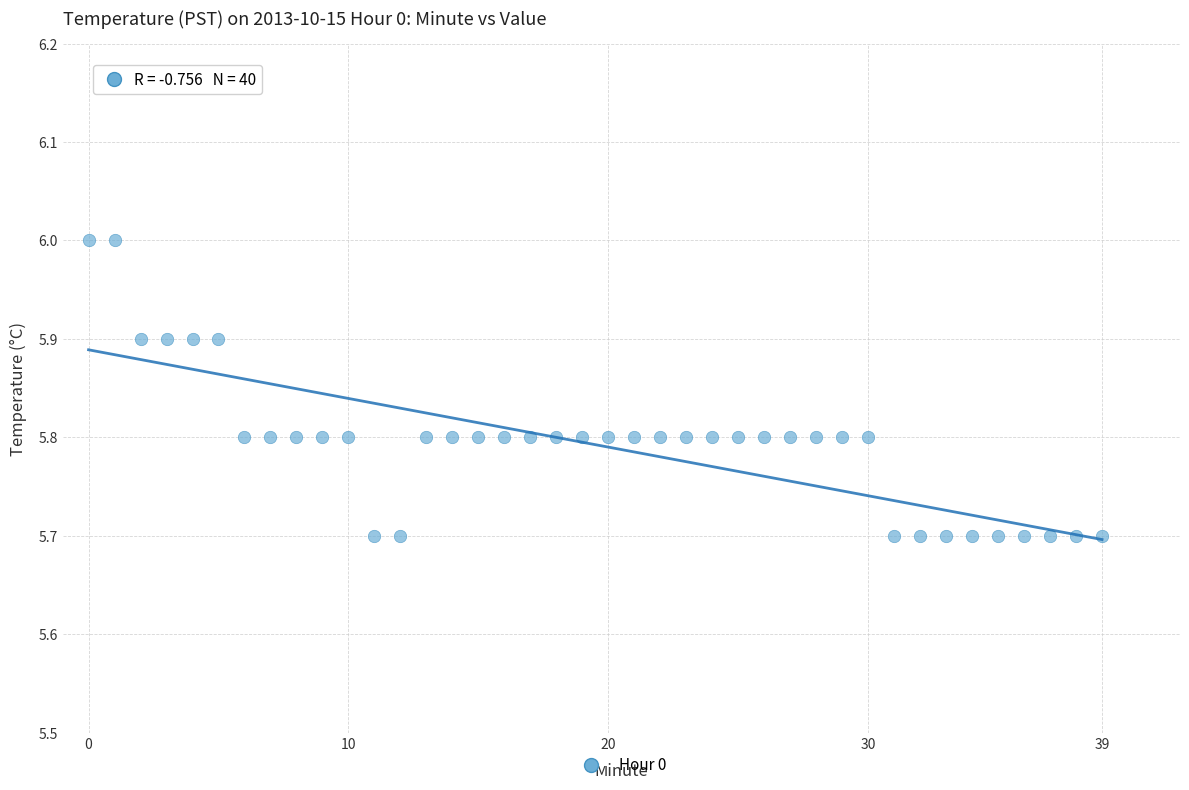

What is the range of Y values (max minus min)?

0.3